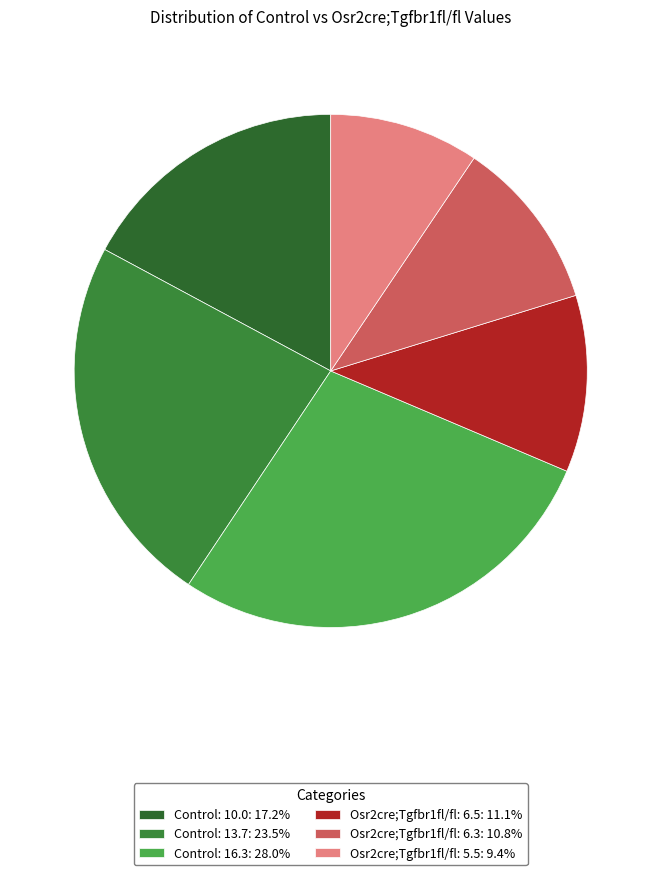

True or false: Control: 13.7 accounts for 14% of the total.

False